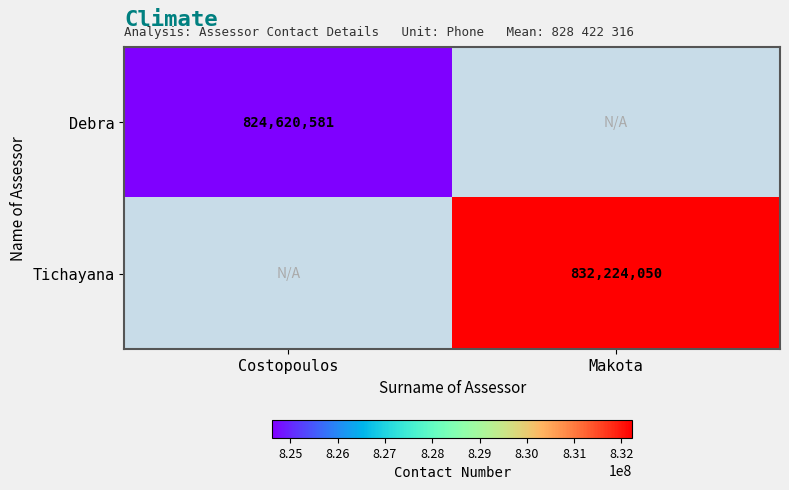

The Tichayana series shows 1279468930 at Makota. True or false?

False